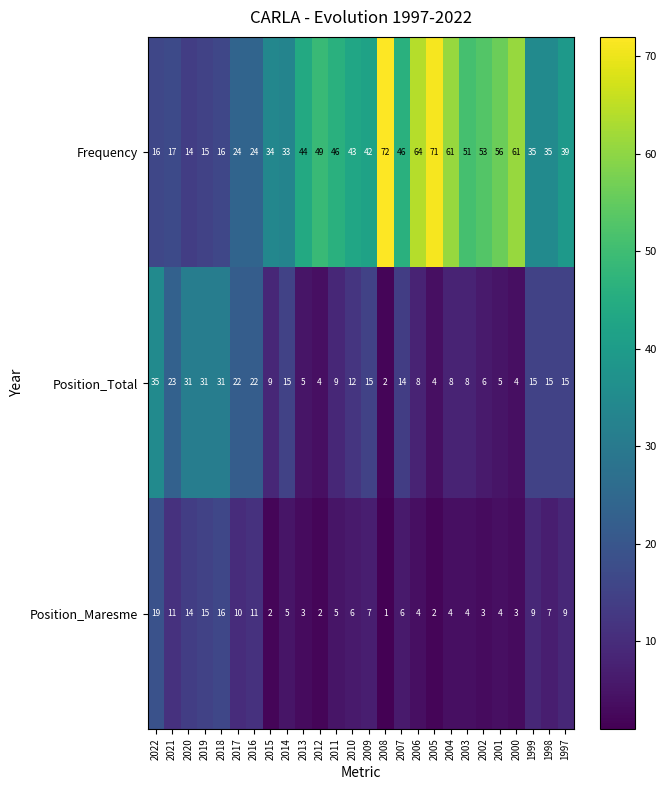

What is the sum of all Frequency values?

1061